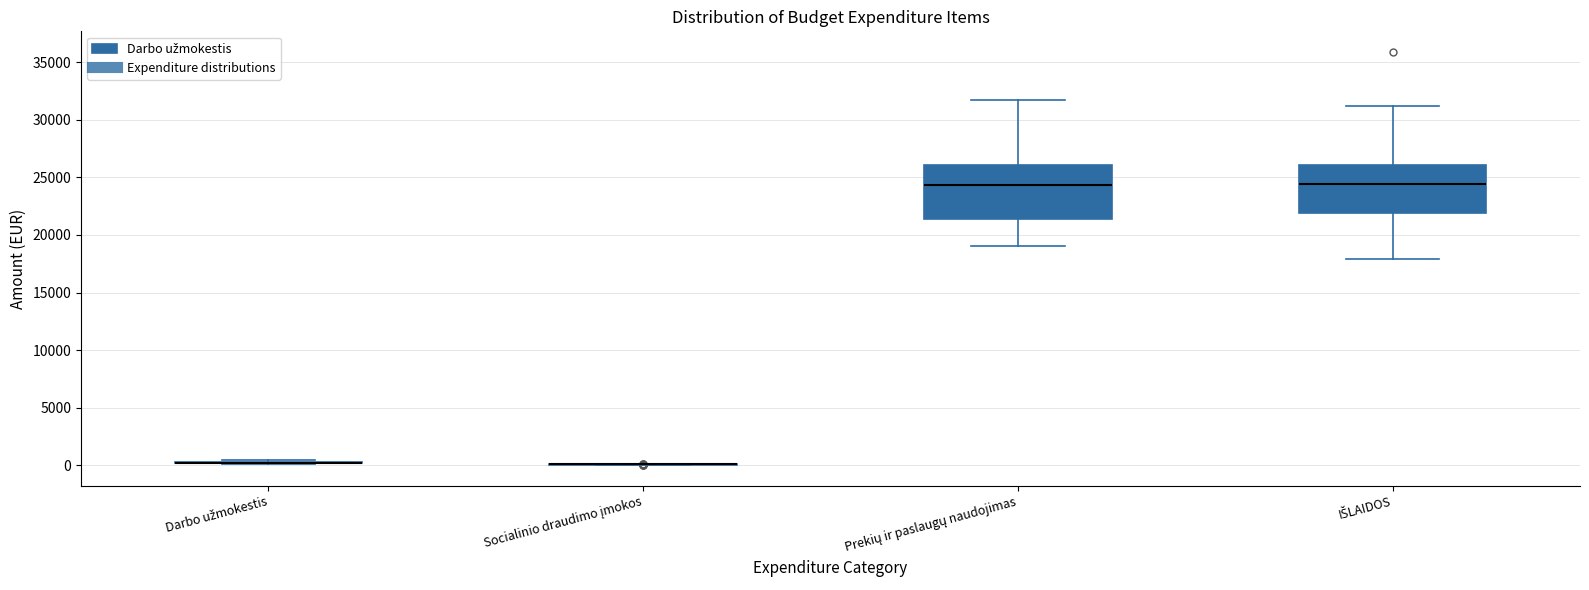

Reading left to right, transcribe this box plot: for each box, give where its median line is, the range the box spans, and where its two whiskers end, as read against the y-axis. The values are not printed on the chart, so give them approximately, as read against the axis.

Darbo užmokestis: box collapsed to a line at 500, whiskers 0 to 500
Socialinio draudimo įmokos: box collapsed to a line at 0, whiskers 0 to 0
Prekių ir paslaugų naudojimas: median 24500, box 21500 to 26000, whiskers 19000 to 31500
IŠLAIDOS: median 24500, box 22000 to 26000, whiskers 18000 to 31000